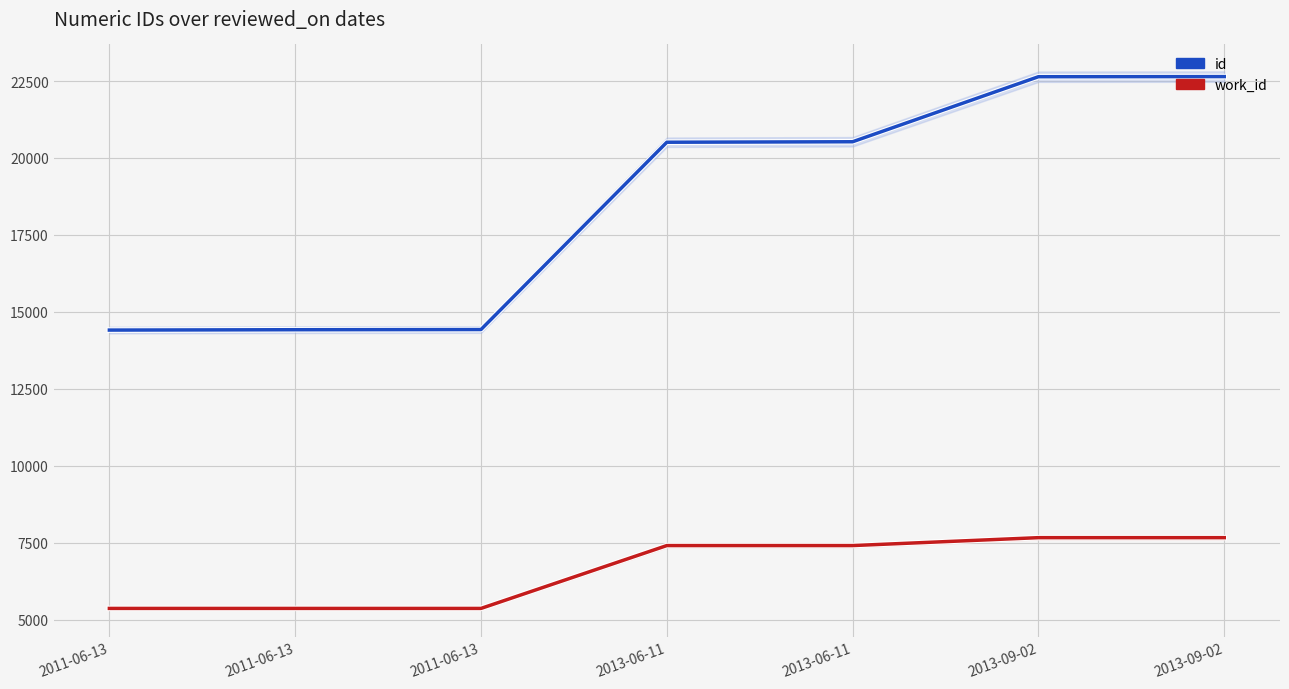

Which label corresponds to the largest value in the chart?

2013-09-02